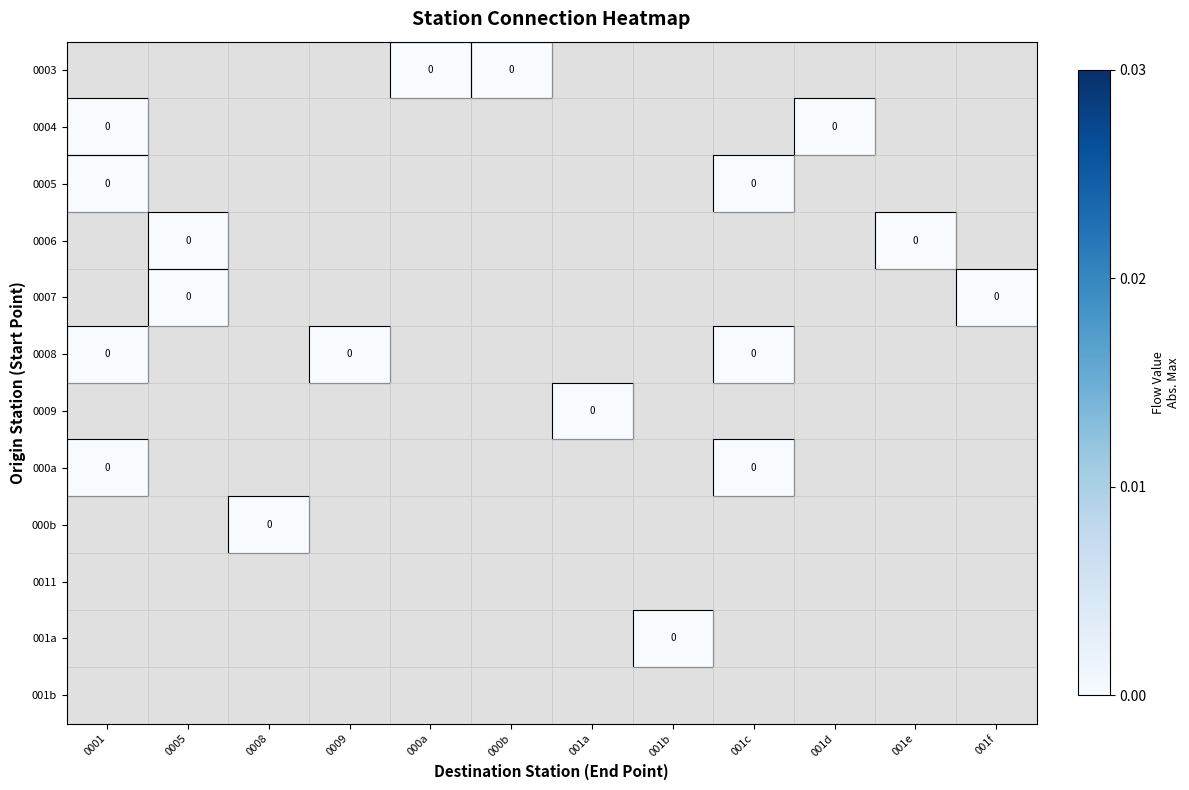

Count the number of data series in this chart.

12